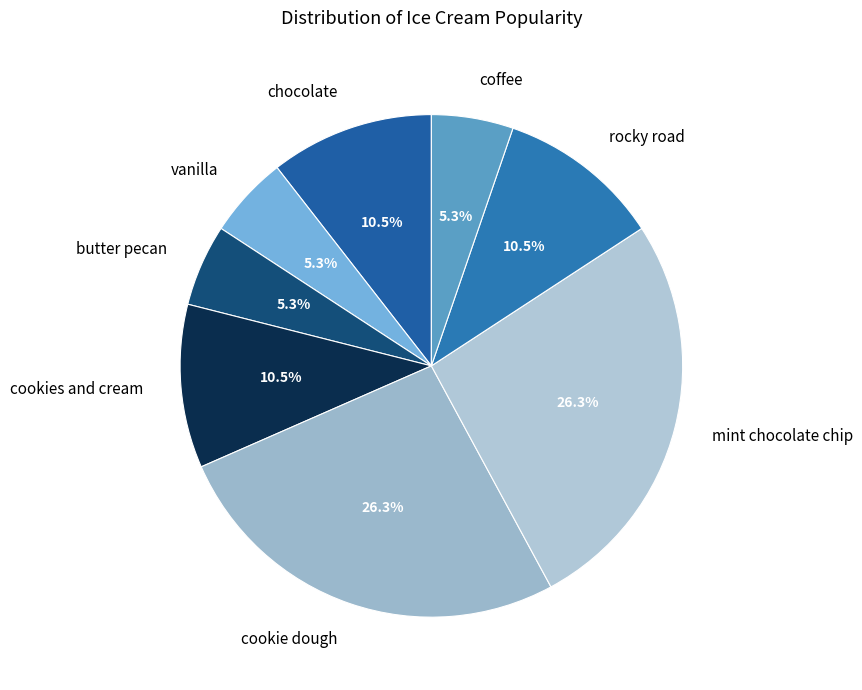

Between cookie dough and chocolate, which is larger?

cookie dough